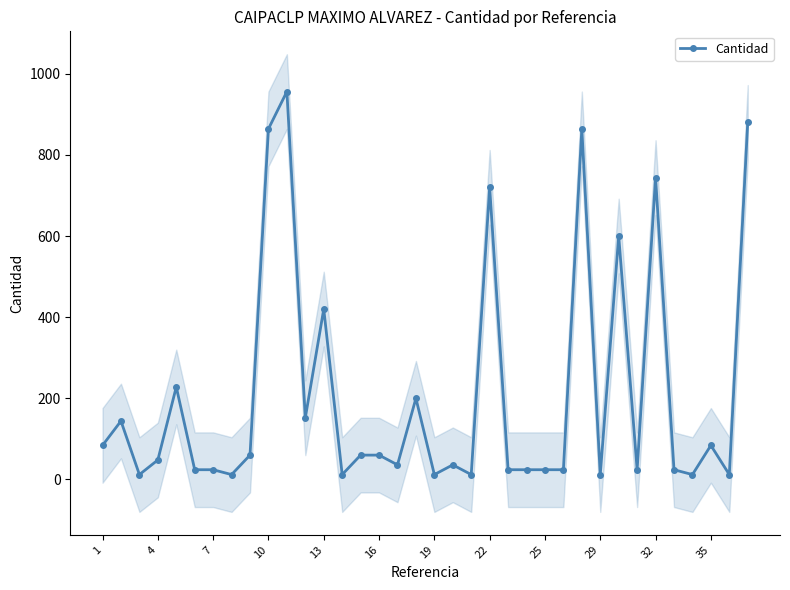

How many points are lower than both their immediate neighbors (excluding endpoints)?

11